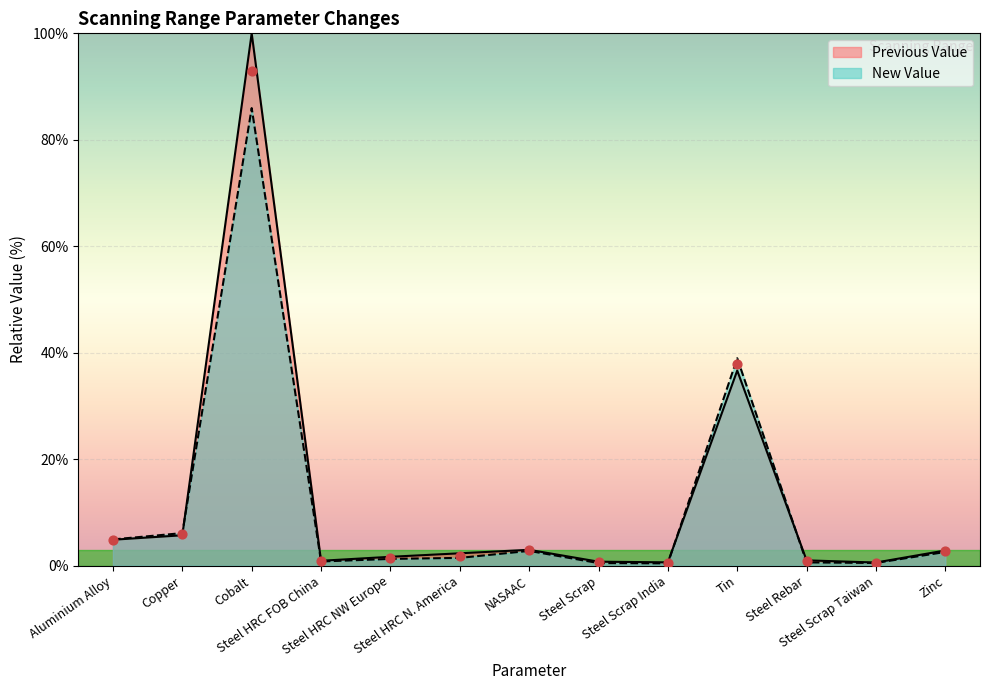

What is the total value across all series at Steel Rebar?

1.6